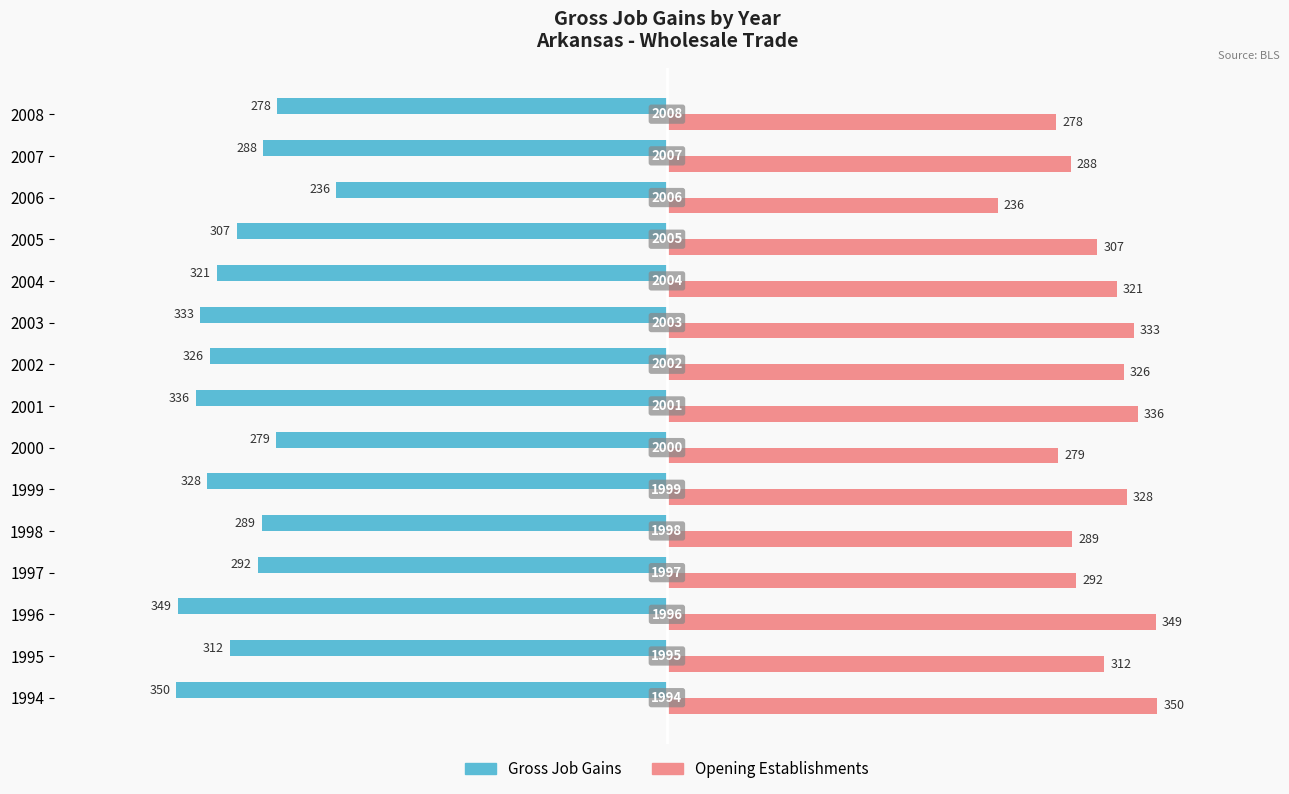

What is the difference between the maximum and minimum values in the Gross Job Gains series?

114